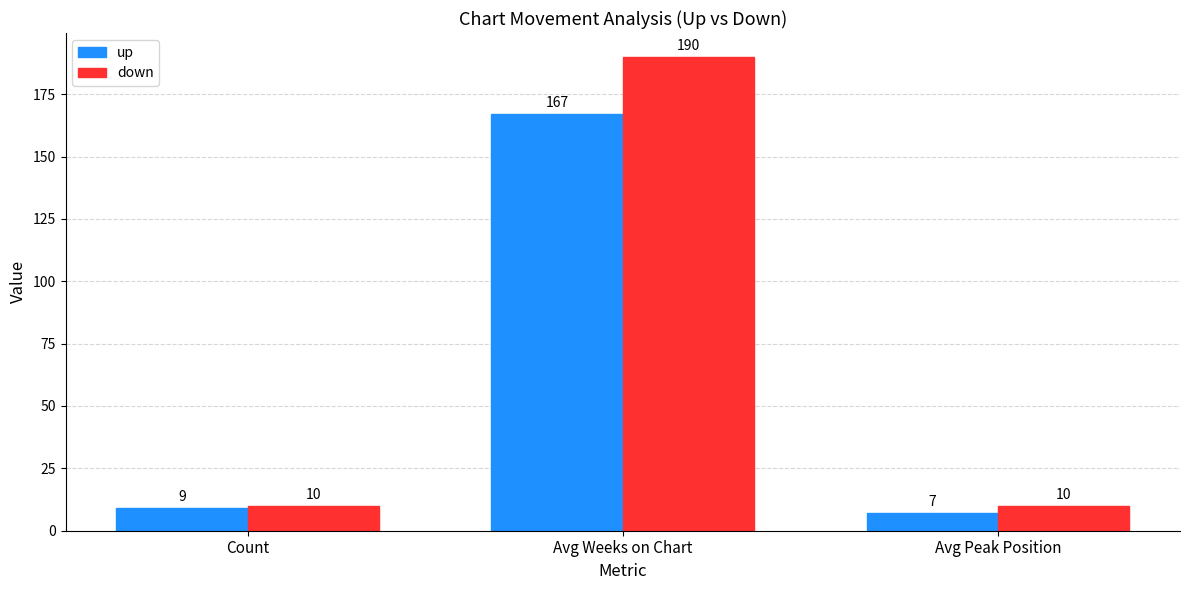

What is the label of the 2nd bar from the left?

Avg Weeks on Chart